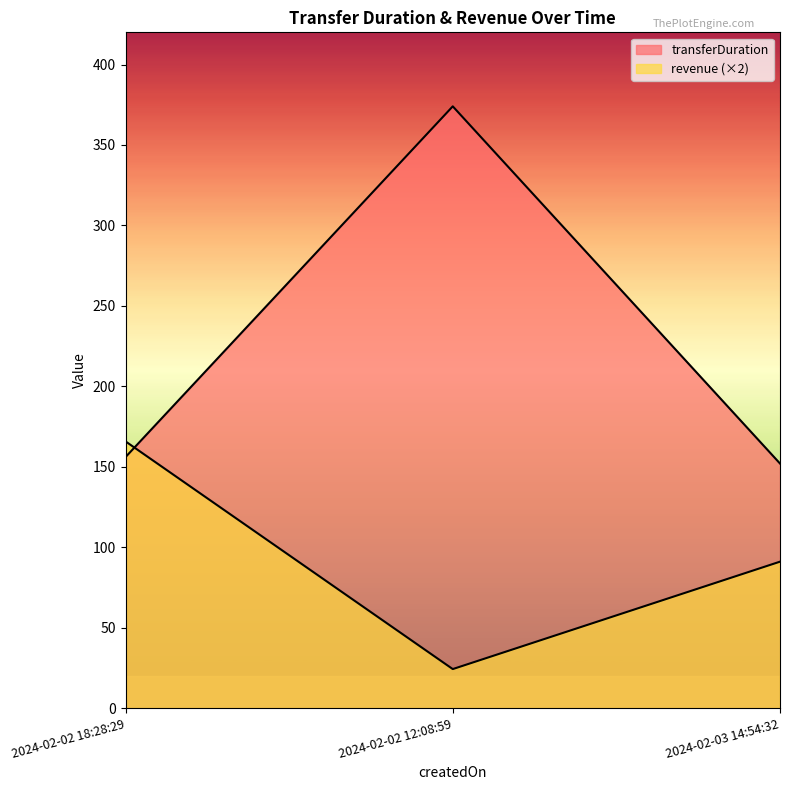

Reading right to left, extract all data points from this chart.

transferDuration: 152.0	374.0	156.0
revenue: 91.0	24.2	165.8